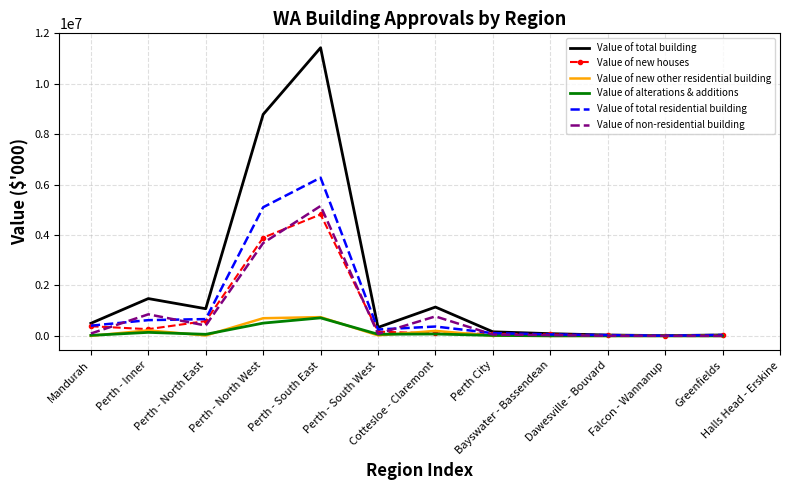

Which series has the widest spread of values?

Value of total building